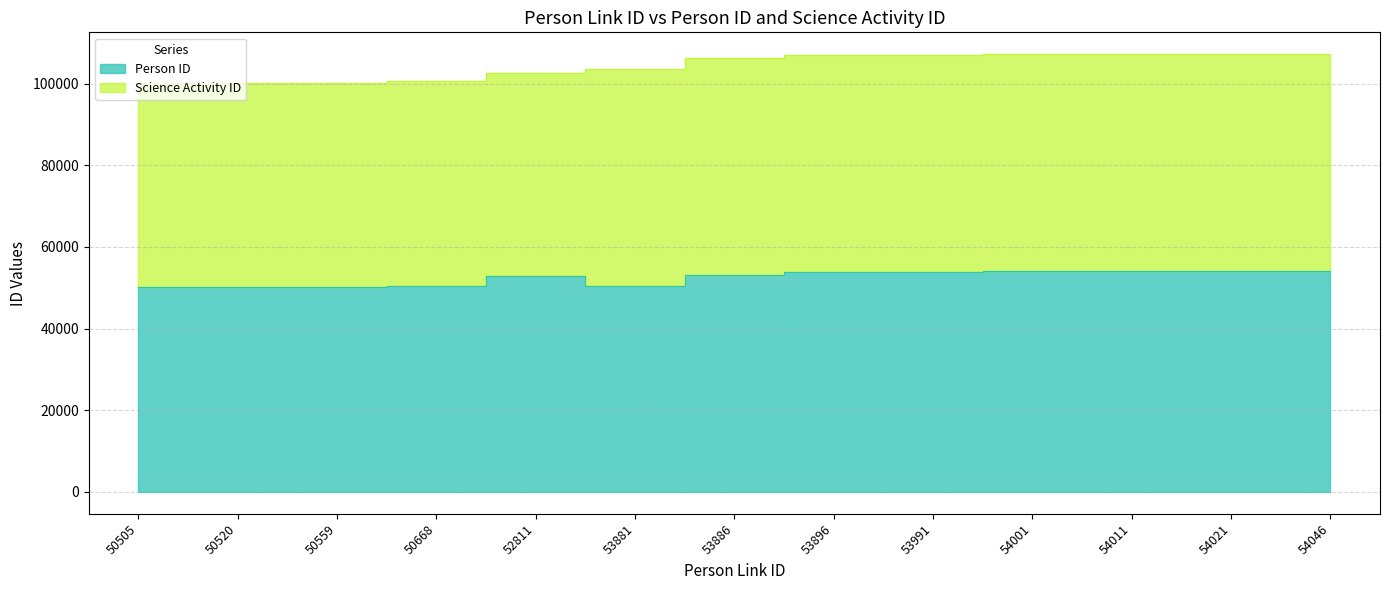

Reading right to left, extract all data points from this chart.

54041	54016	54006	53996	53866	53891	53141	50330	52806	50365	50285	50255	50245